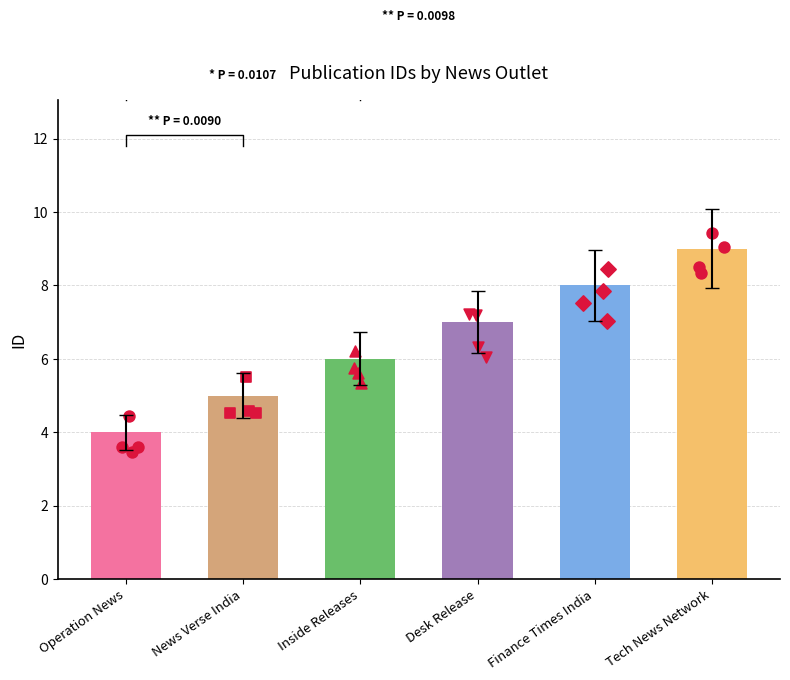

Which series has the largest Y range (max minus min)?

Finance Times India